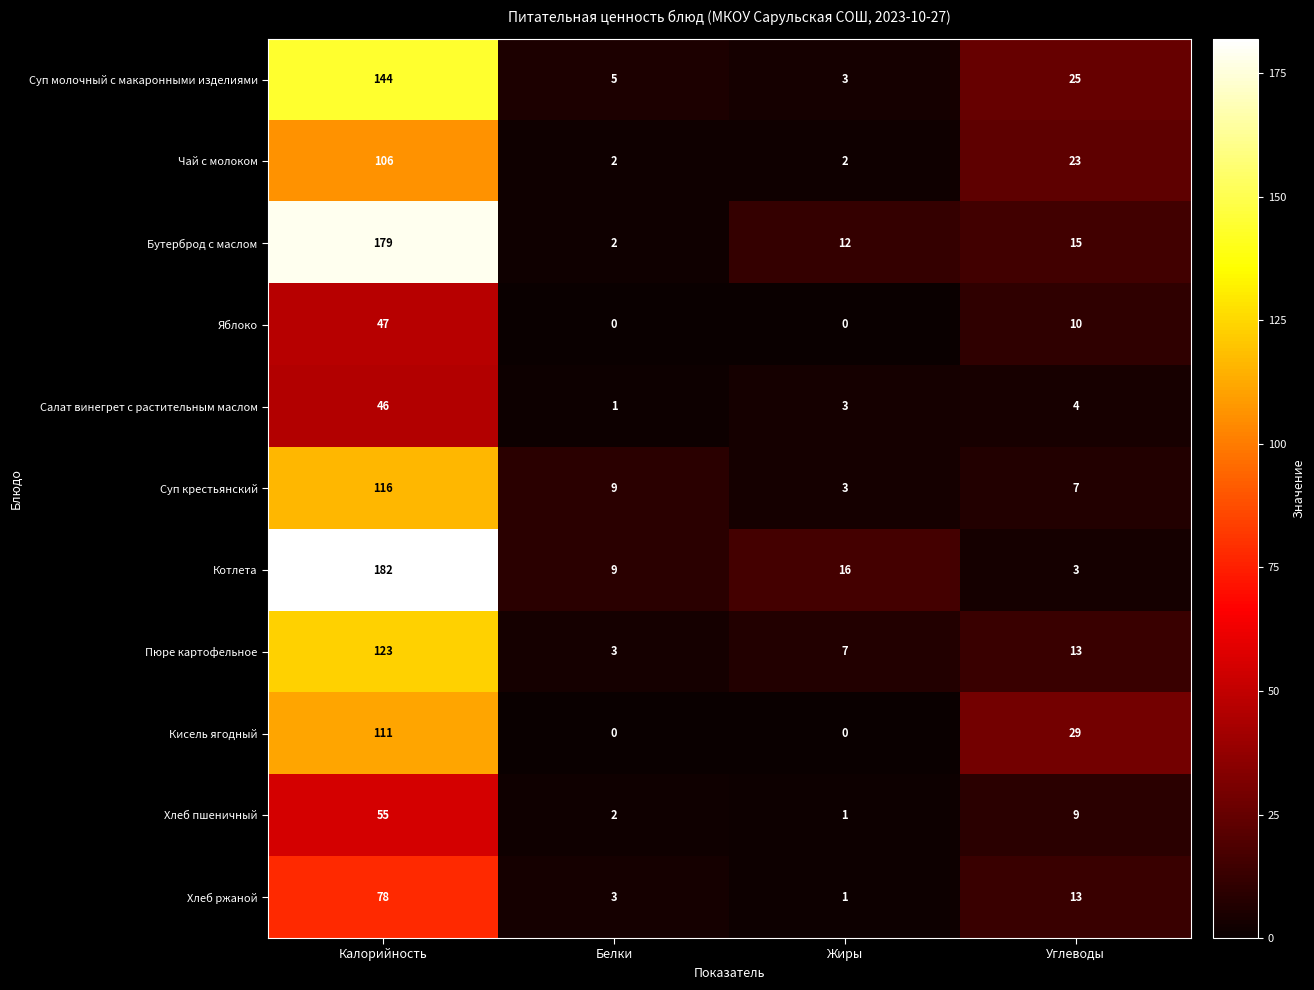

What is the spread (max minus min) of values at Белки?

9